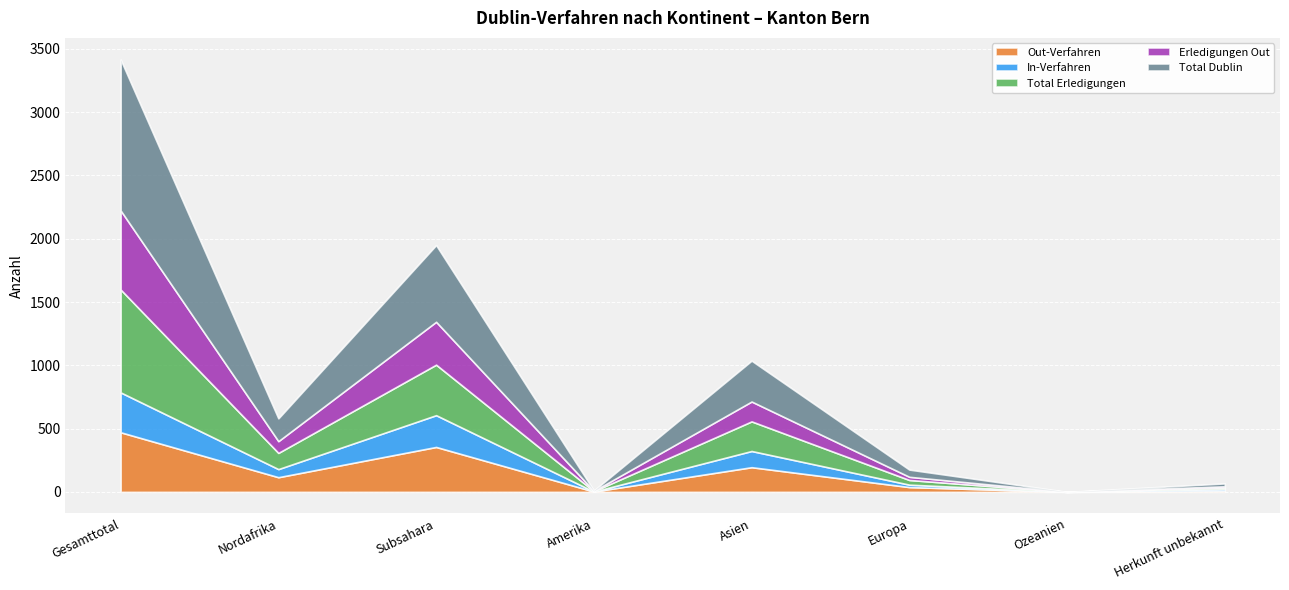

True or false: Erledigungen Out has more than 2 interior local peaks.

False